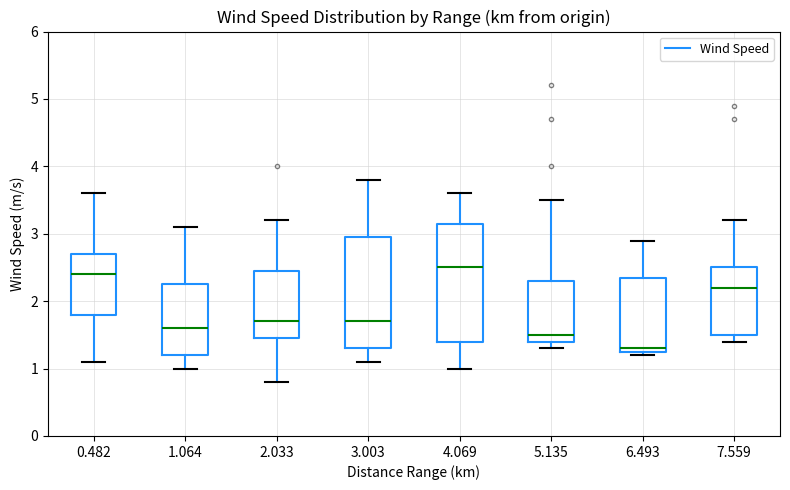

Which box has the highest median line?

4.069